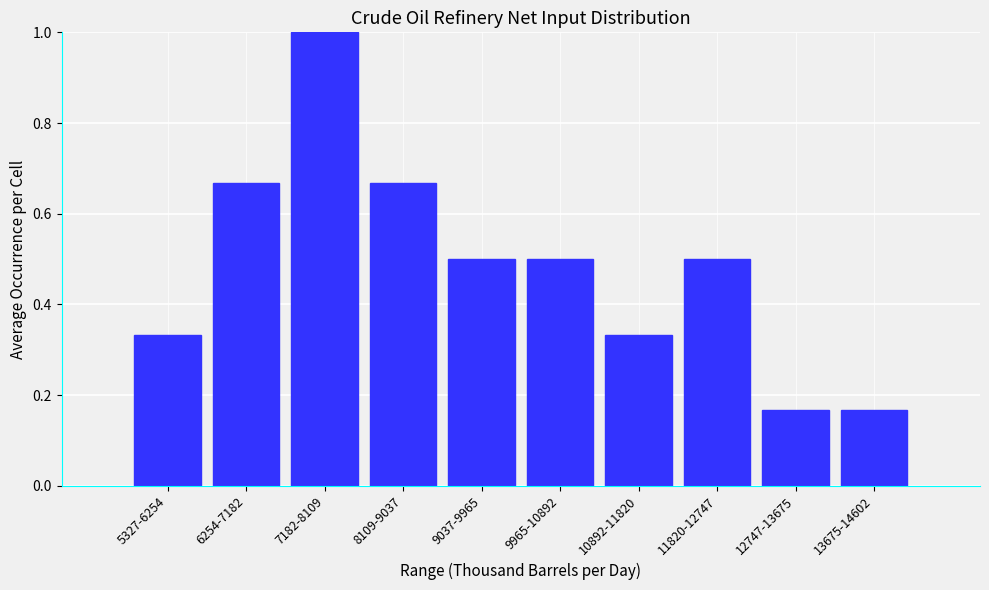

What is the difference between the maximum and minimum values?

0.8